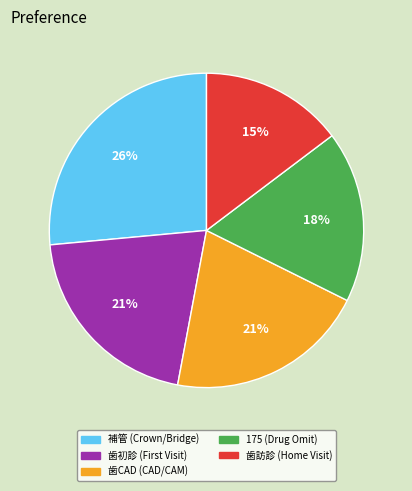

To the nearest percent, what is the average slice percentage?

20%